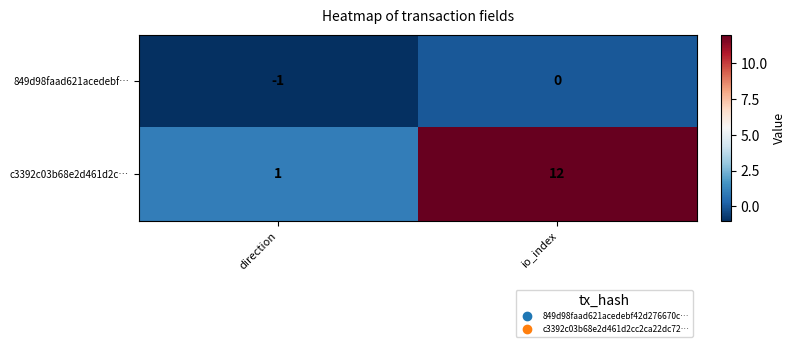

Which series changed the most between direction and io_index?

c3392c03b68e2d461d2c…